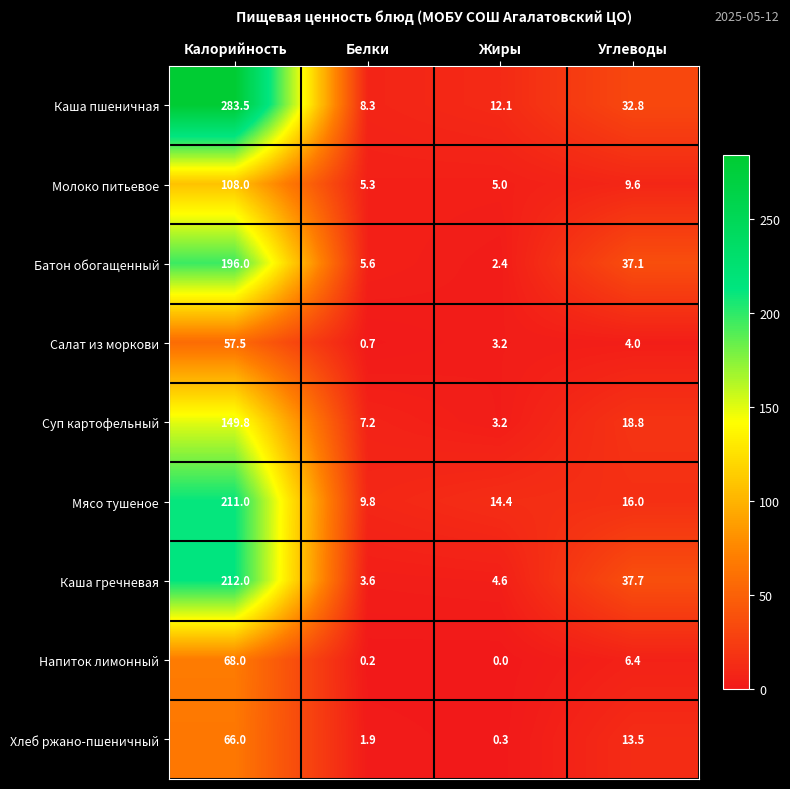

Which series has the largest total across all categories?

Каша пшеничная